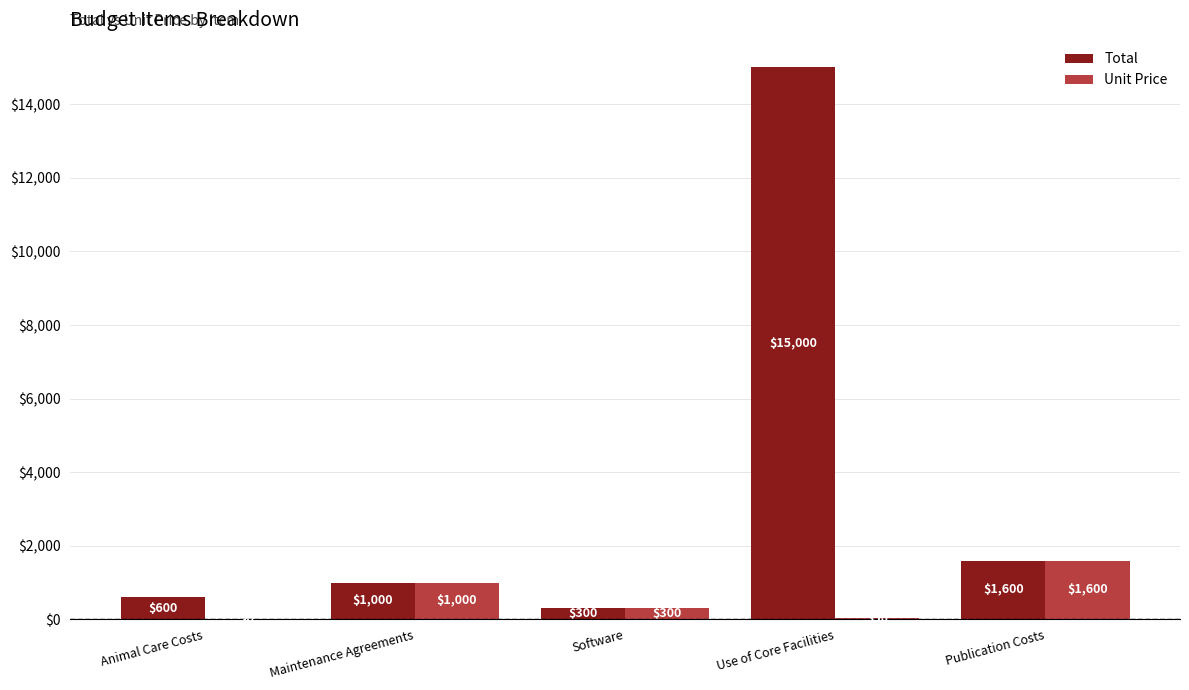

Read the Total value at Use of Core Facilities.

15000